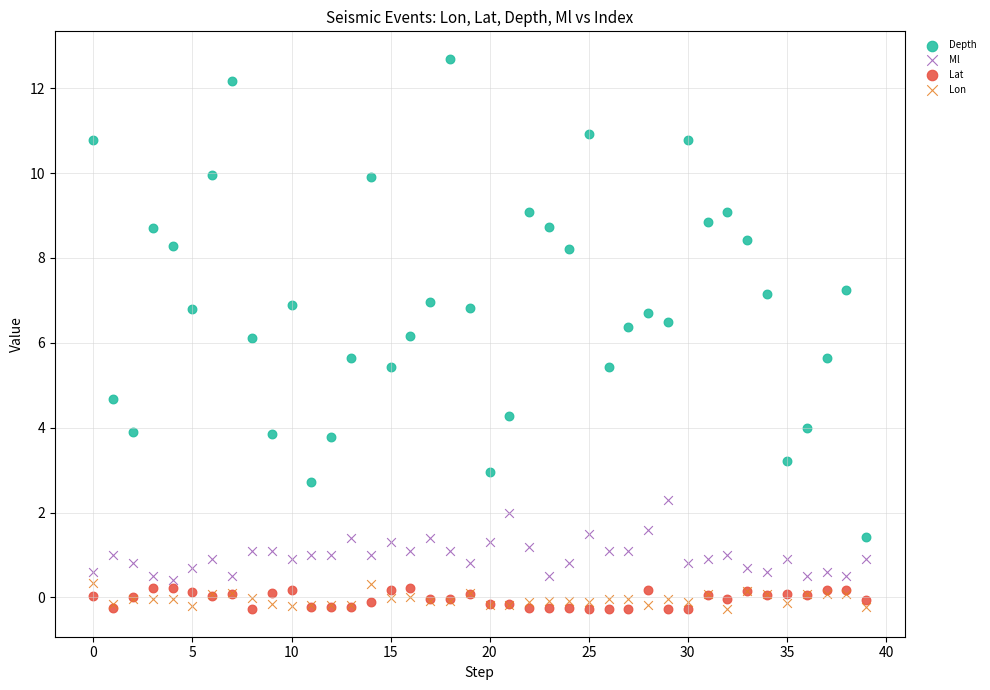

Which series contains the highest Y value?

Depth